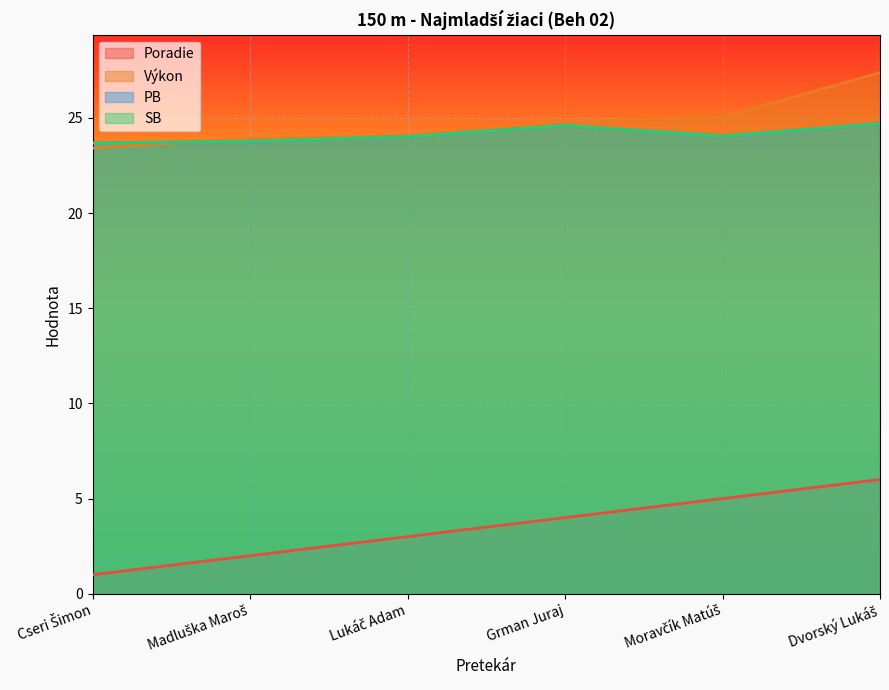

Which series has the largest total across all categories?

Výkon